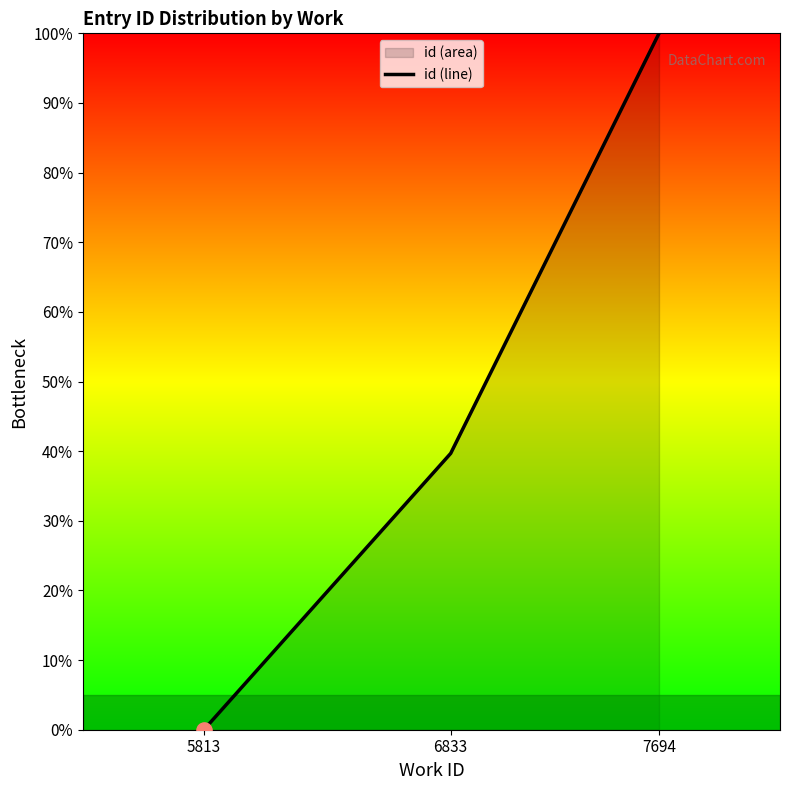

What is the change in value from 6833 to 7694?

+60.3